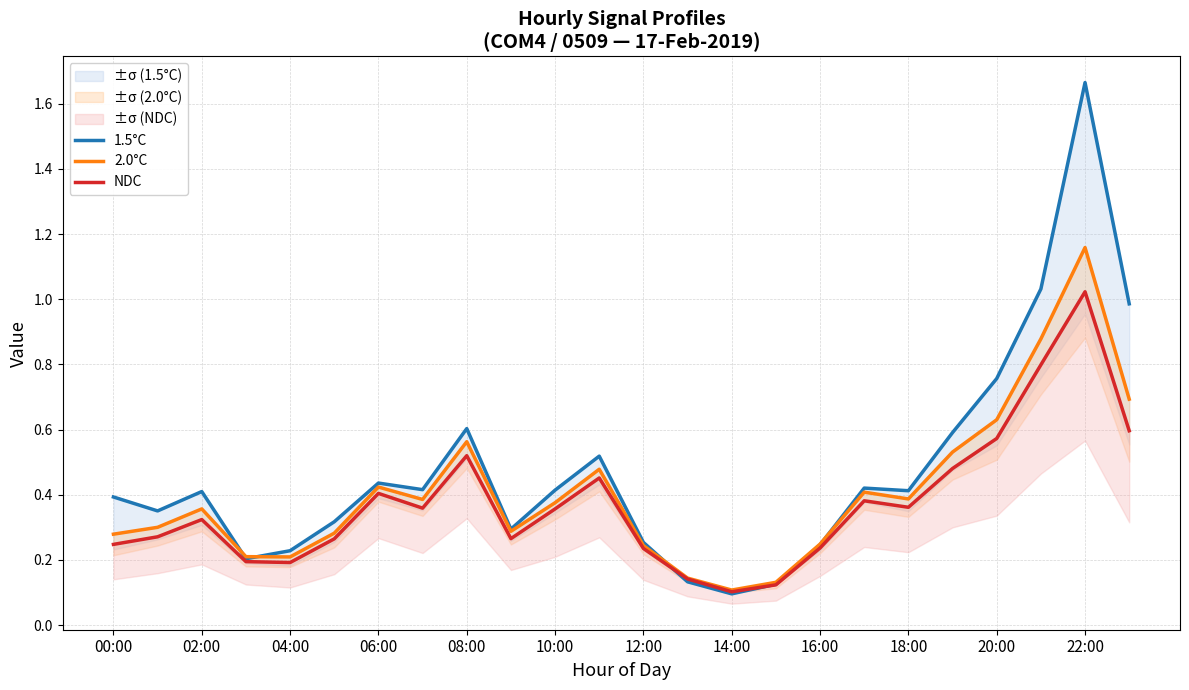

Count the number of data series in this chart.

3